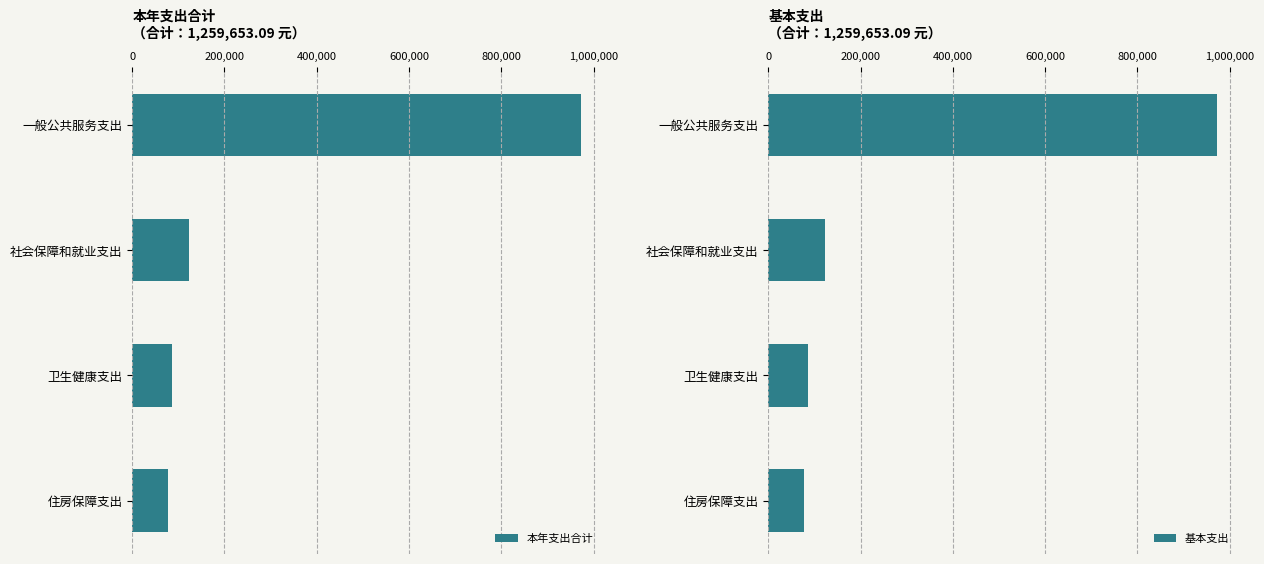

What is the approximate value of 本年支出合计 at 住房保障支出?

77930.0